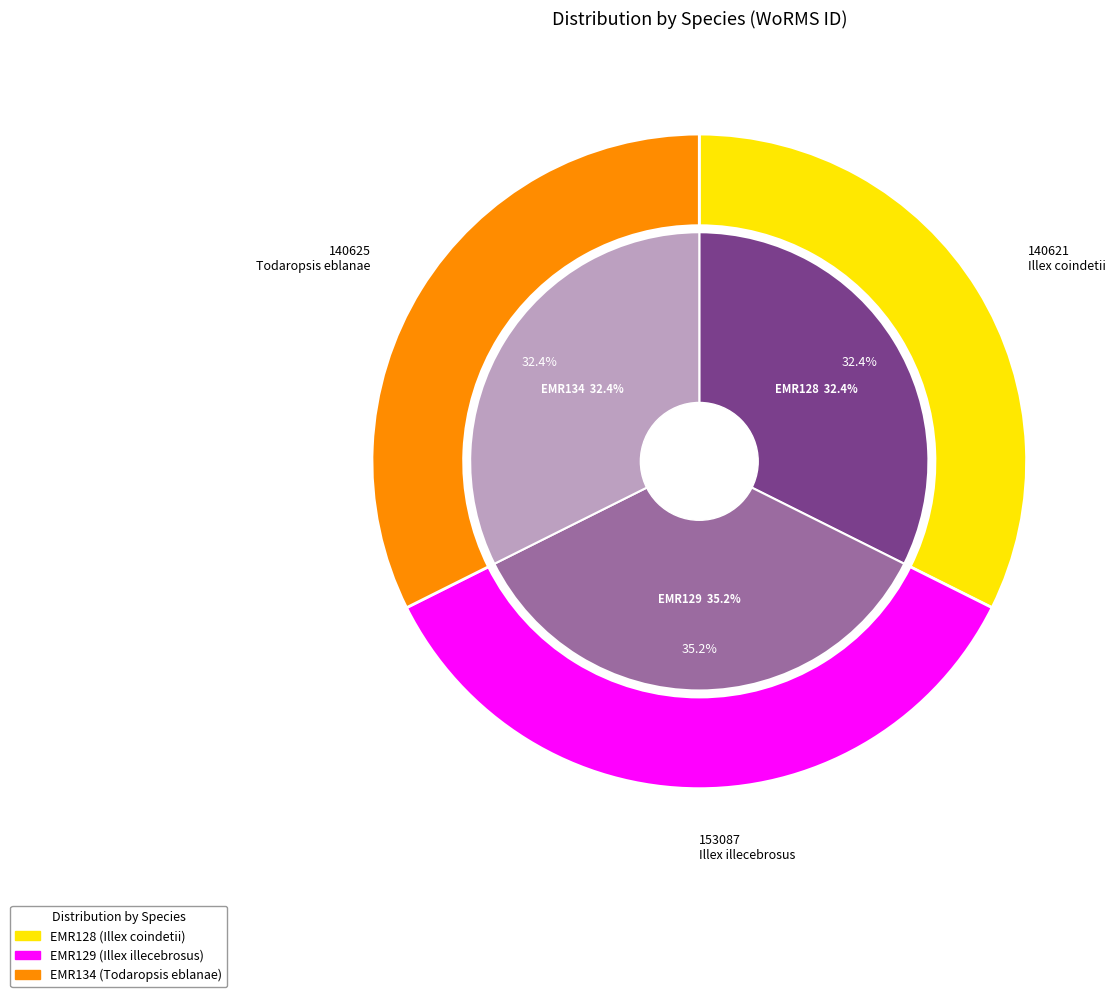

Rank the categories by value from highest to lowest.

Illex illecebrosus, Todaropsis eblanae, Illex coindetii